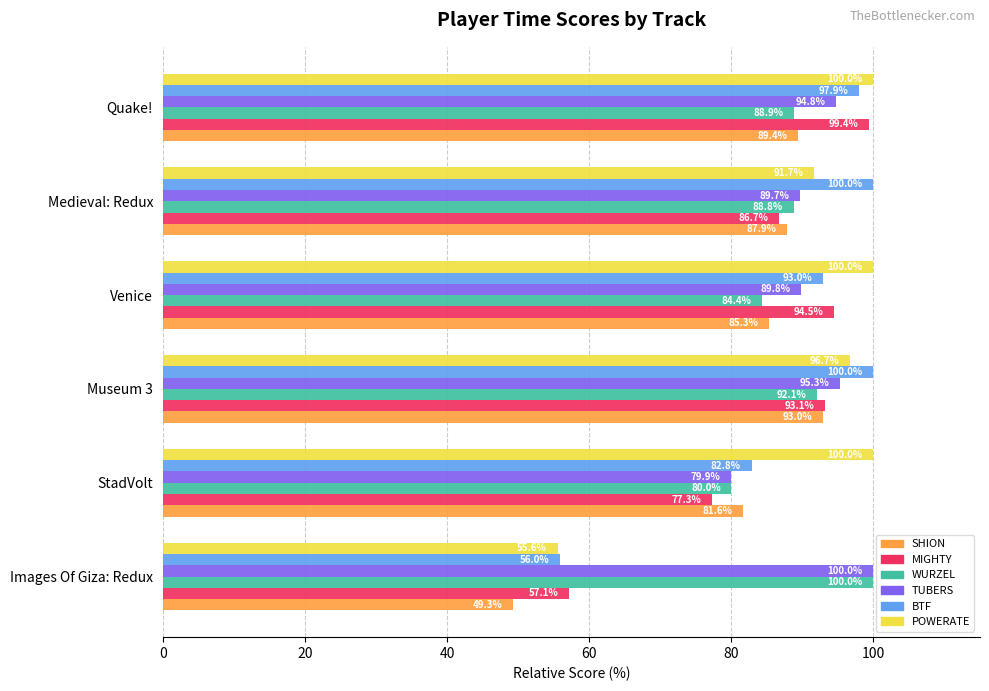

True or false: WURZEL has a value of 122.5 at StadVolt.

False